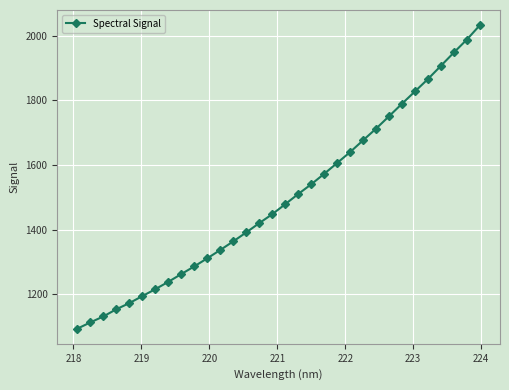

What is the value of the 5th point from the left?

1173.4